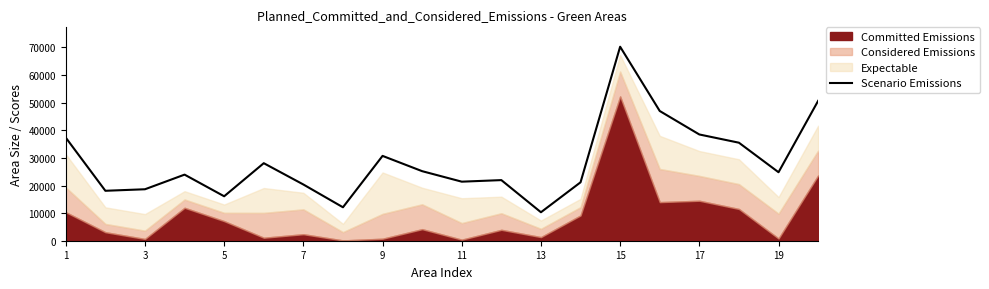

What is the lowest value of the Scenario Emissions series?

10312